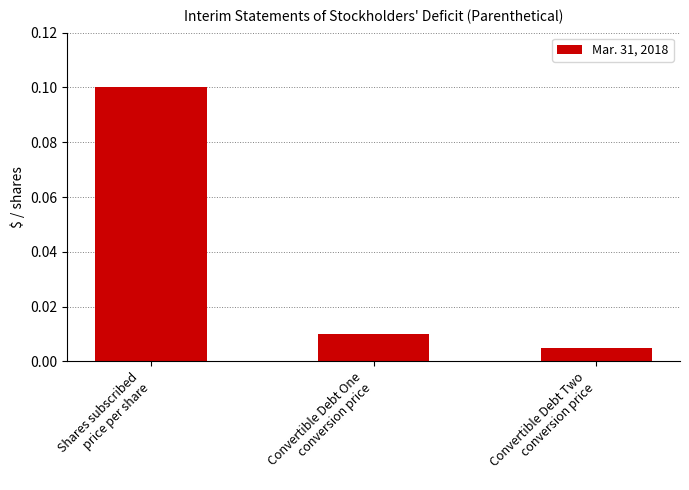

What is the label of the 1st bar from the right?

Convertible Debt Two
conversion price